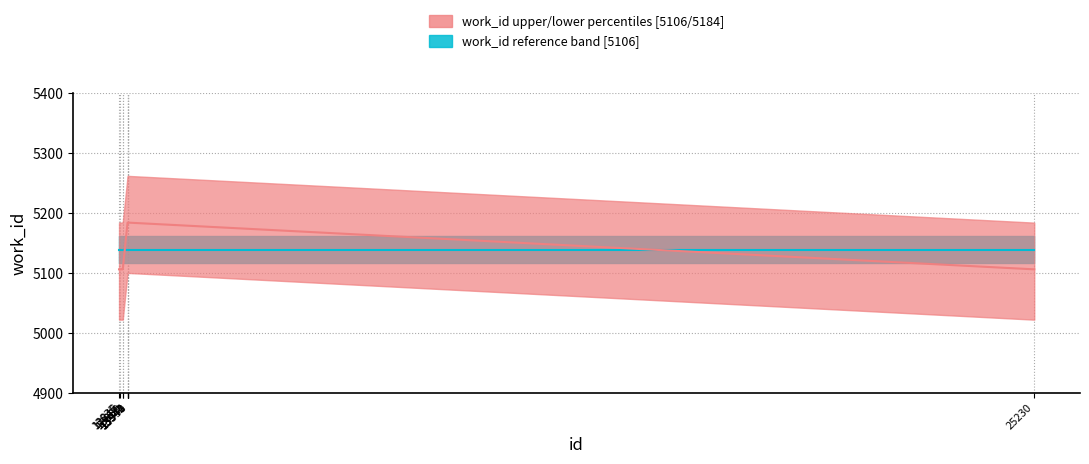

True or false: work_id_median and work_id_ref_lower cross at least once.

False